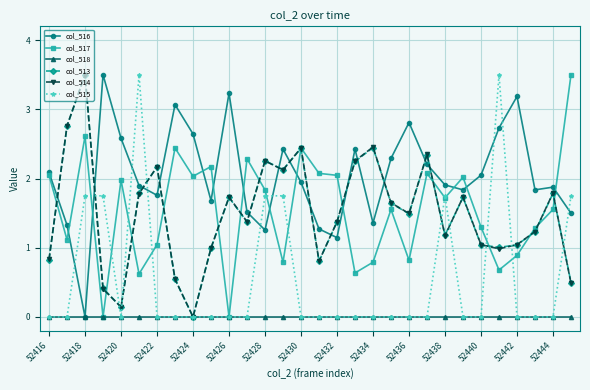

What is the maximum value shown in the chart?

3.5